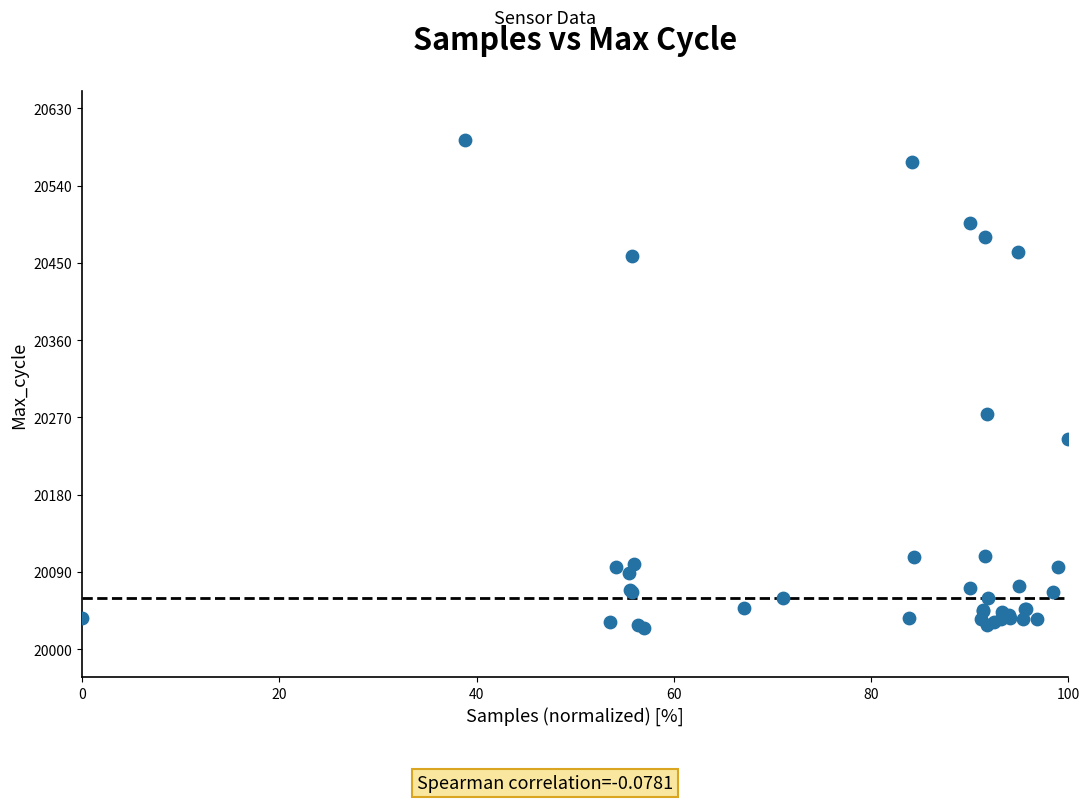

What Y value in the scatter plot is closest to 20308?

20274